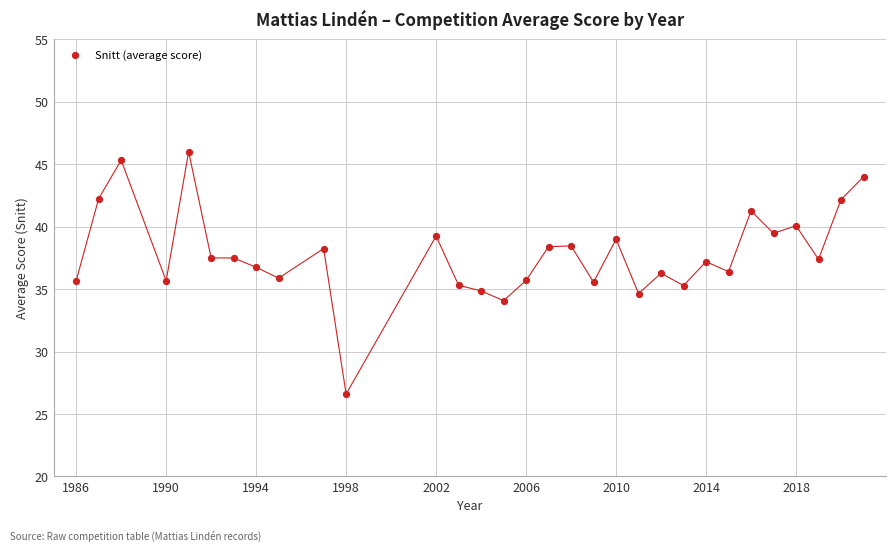

What is the range of Y values (max minus min)?

19.4